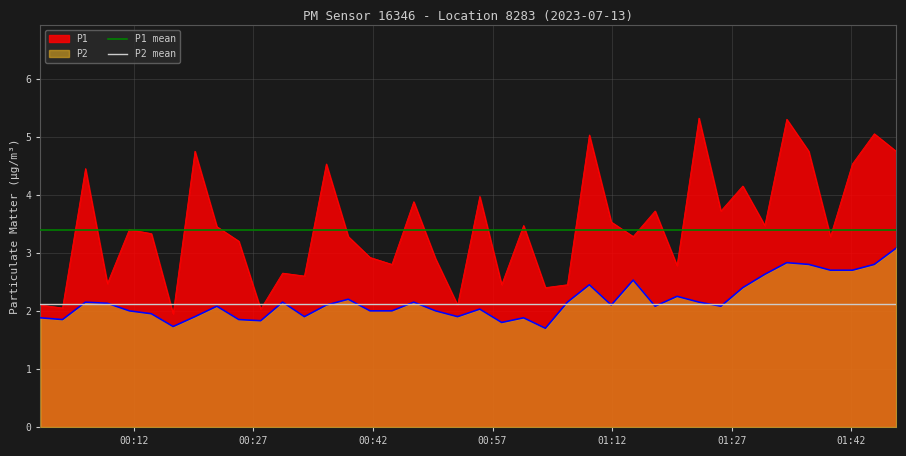

True or false: P1 and P2 cross at least once.

False